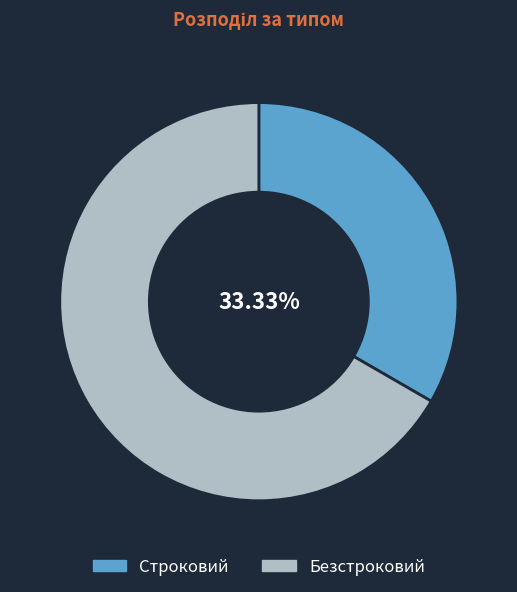

Combined, do Безстроковий and Строковий account for over 50%?

Yes